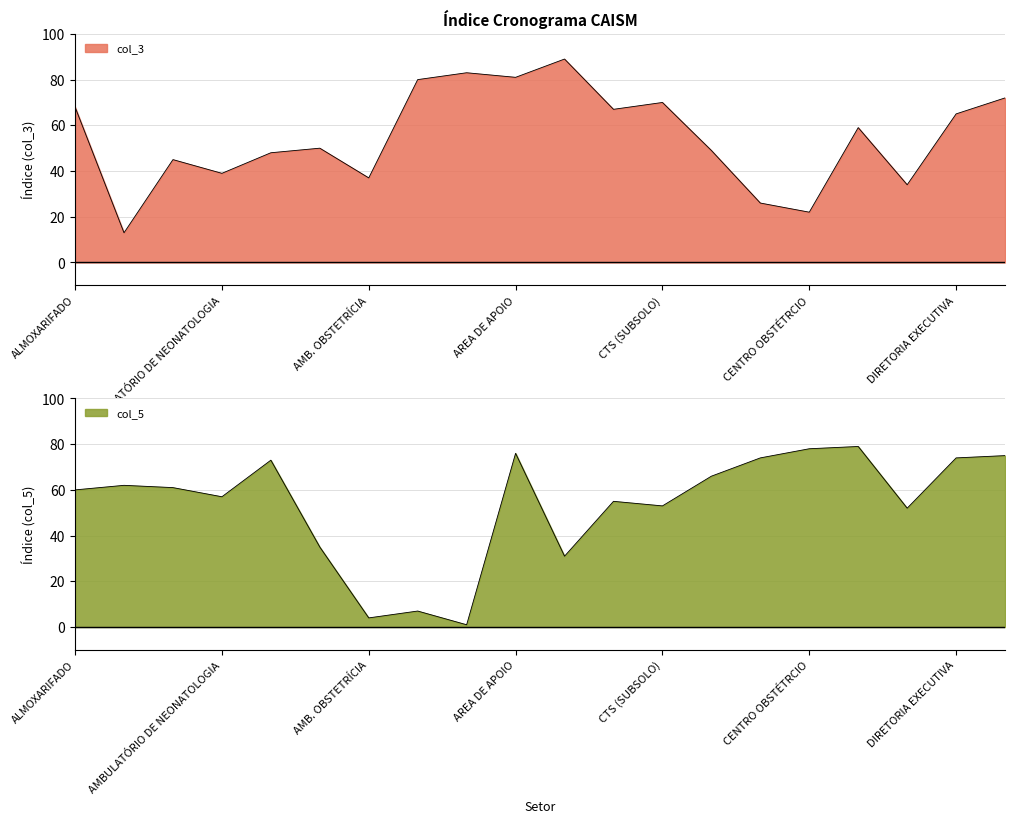

What is the smallest value displayed?

1